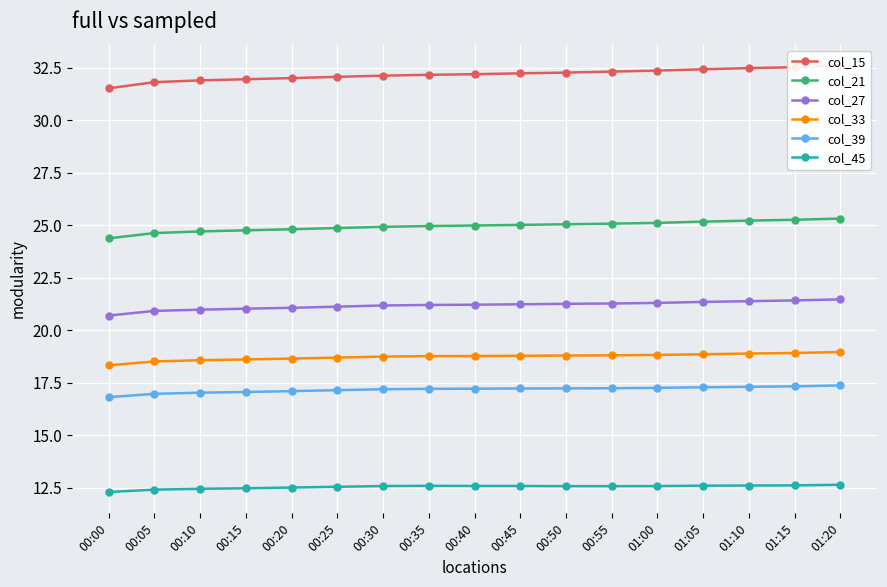

What is the label of the 2nd point from the left?

00:05